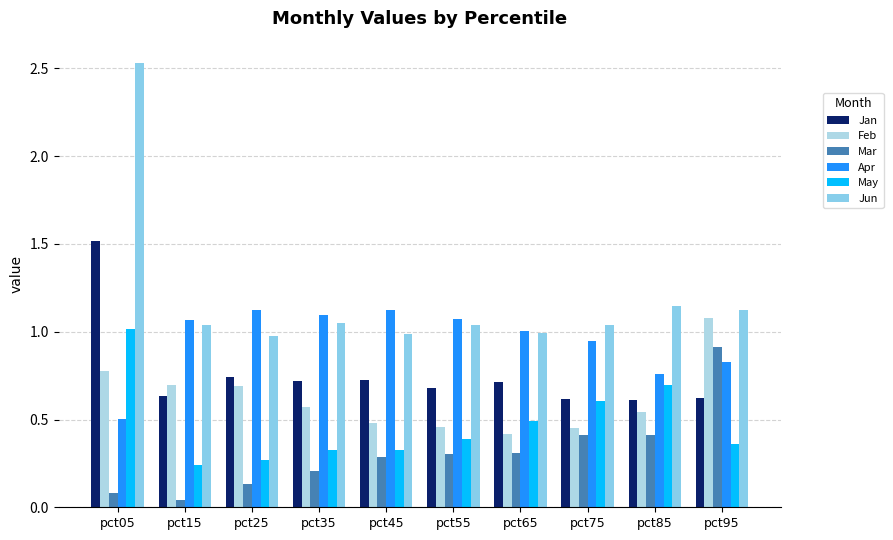

Count the number of data series in this chart.

6